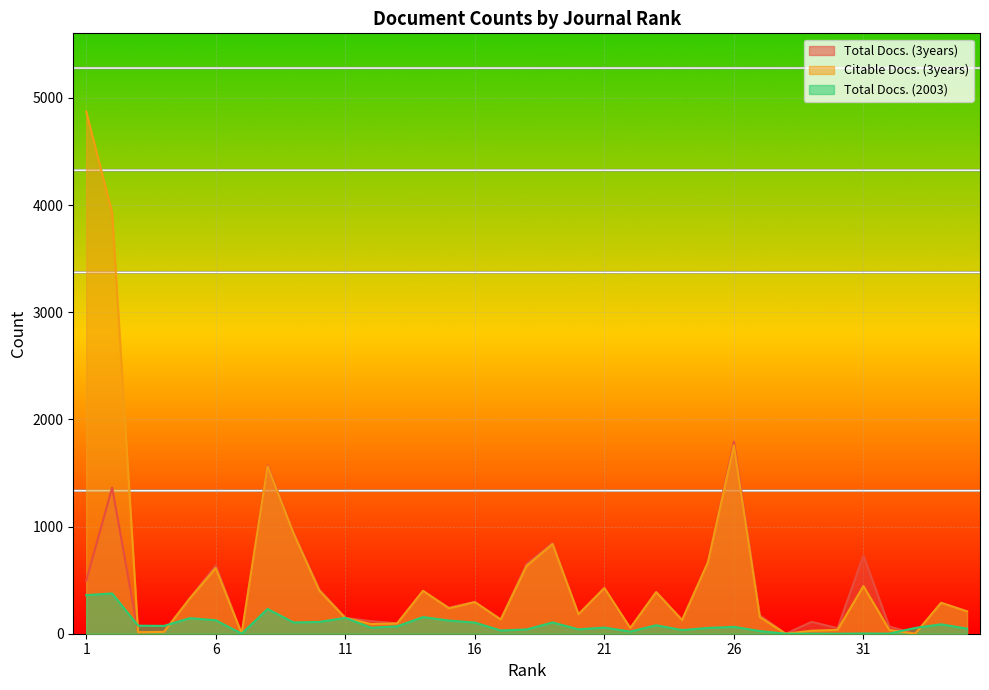

Which category has the highest value in the Total Docs. (2003) series?

2